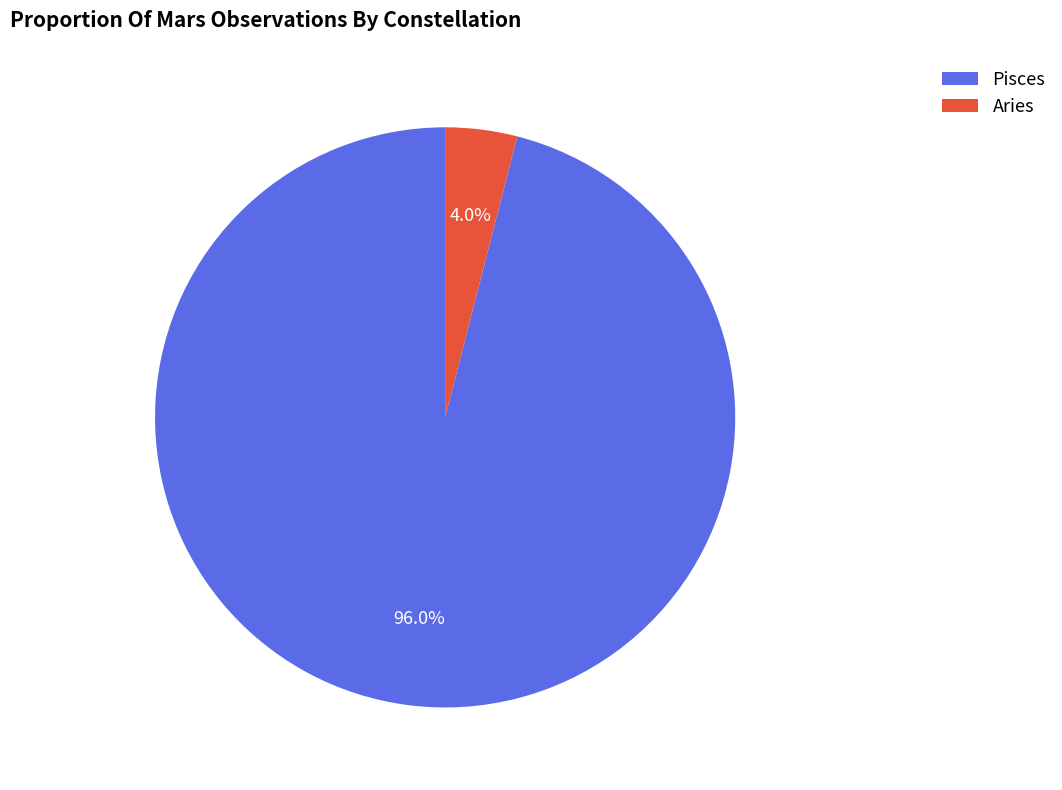

To the nearest percent, what portion does Pisces represent?

96%